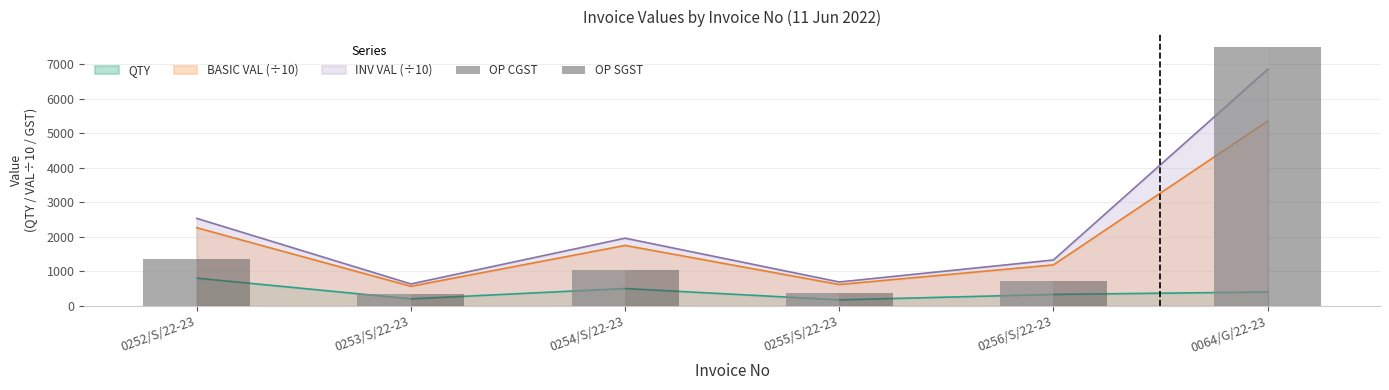

The value of OP SGST at 0253/S/22-23 is 339.0. True or false?

True